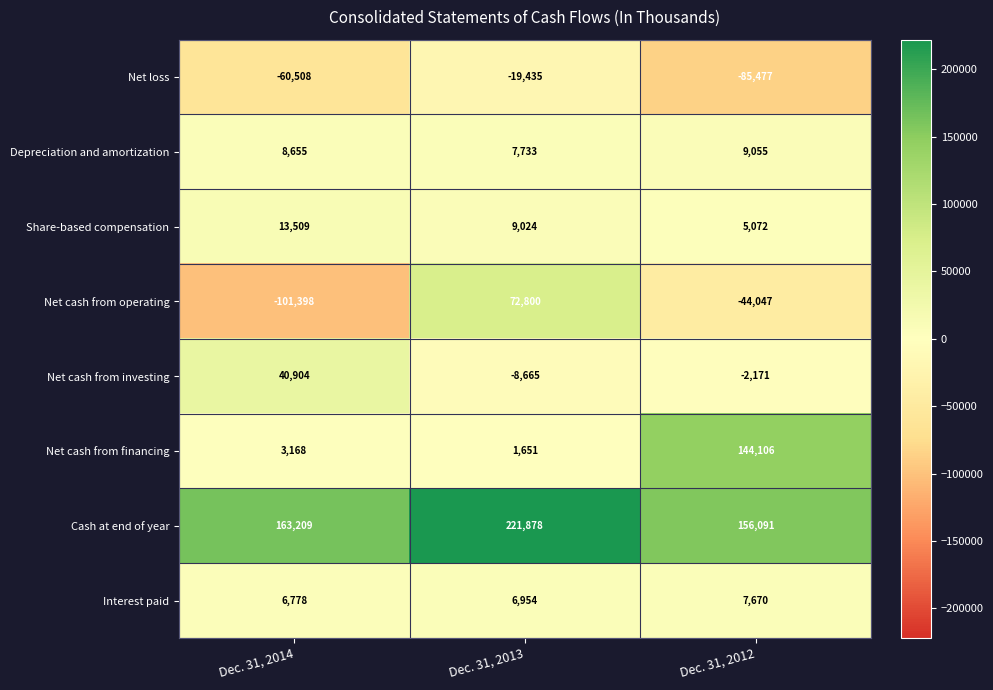

At how many categories does at least one series exceed 110671?

3